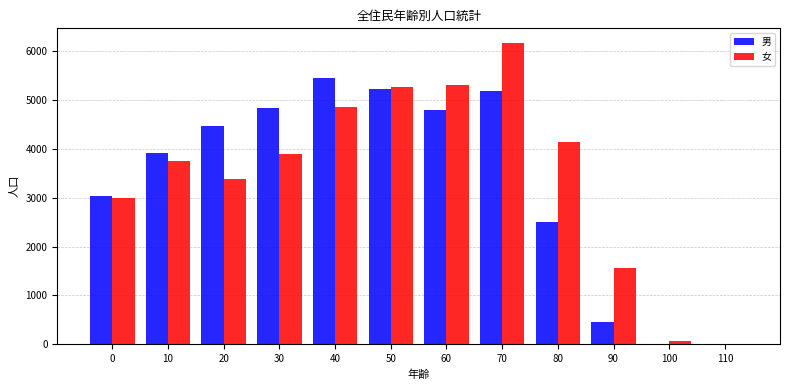

The value of 女 at 60 is 8698. True or false?

False